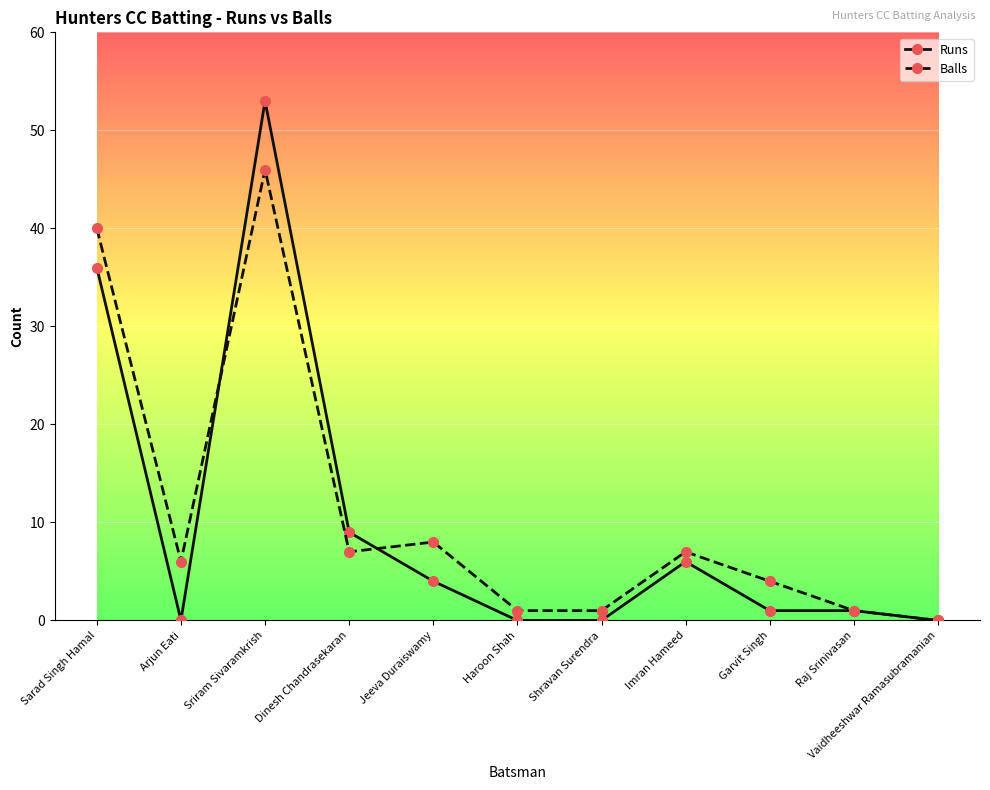

Where do Runs and Balls first cross each other?

Arjun Eati and Sriram Sivaramkrish